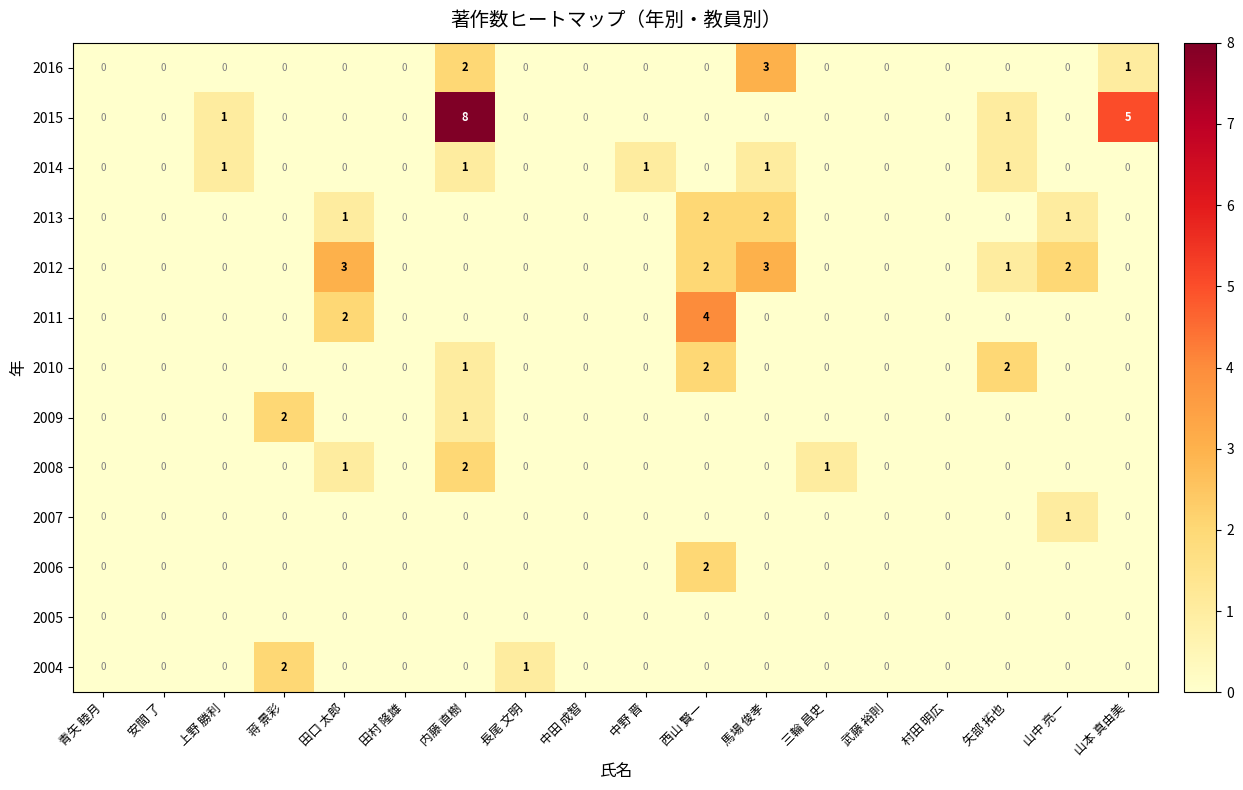

Which series has the widest spread of values?

2015